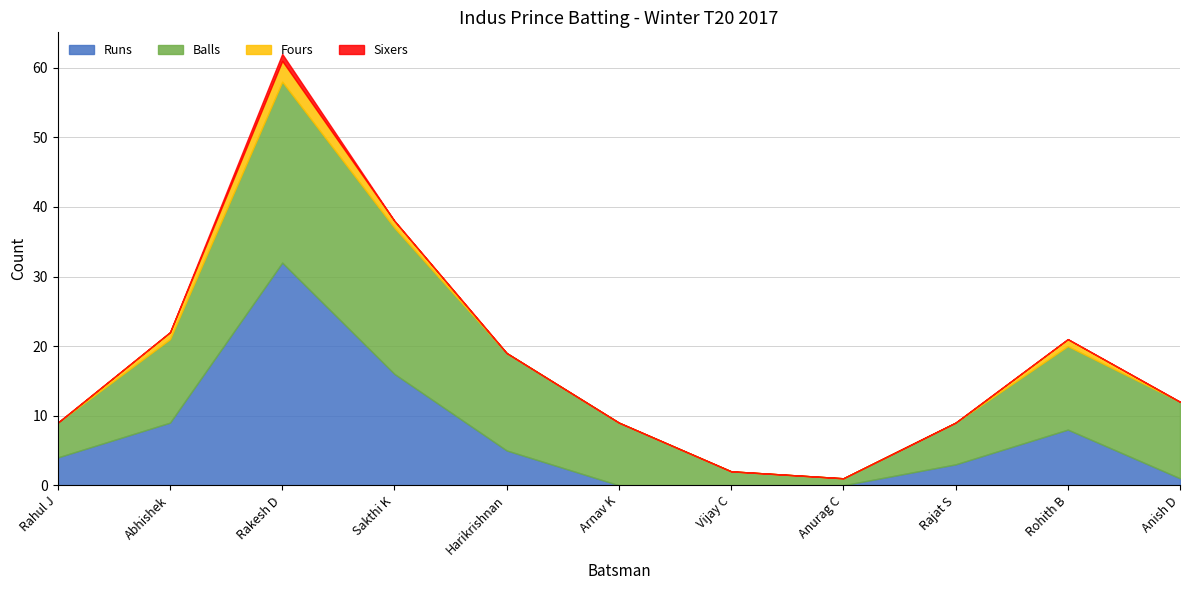

Rank the series by their maximum value, from highest to lowest.

Runs, Balls, Fours, Sixers